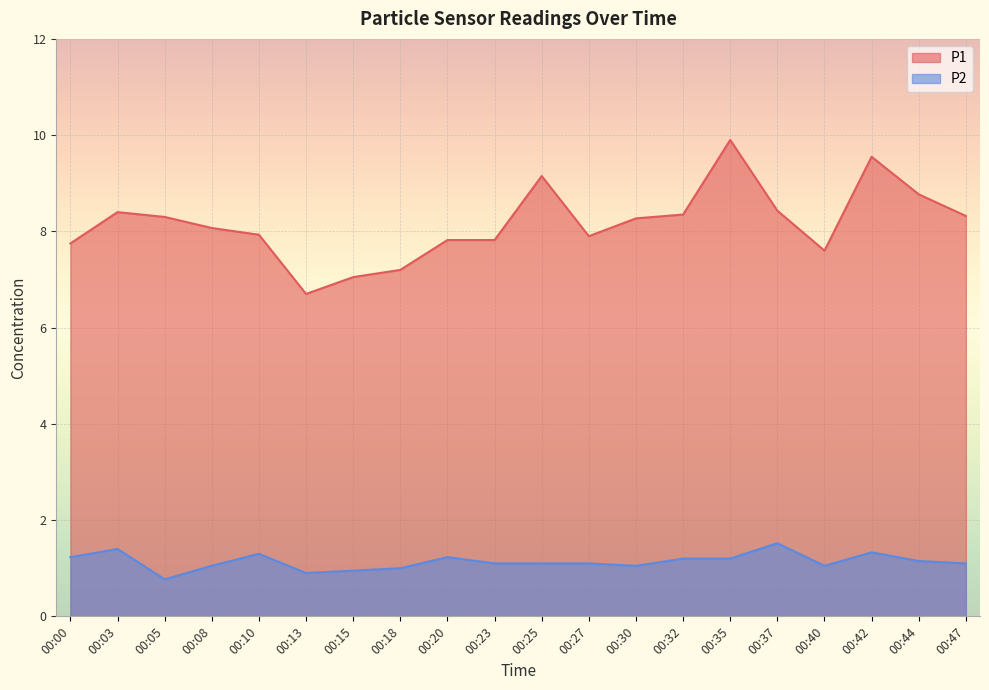

How many lines are shown in the chart?

2